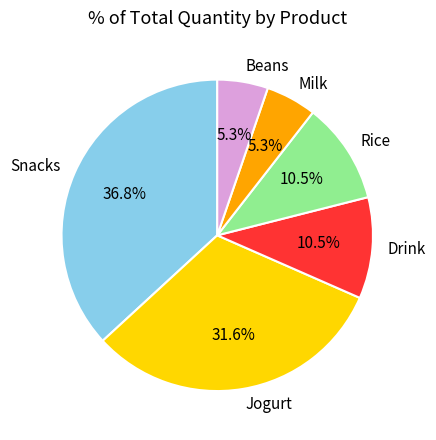

Does Milk account for over 50% of the chart?

No